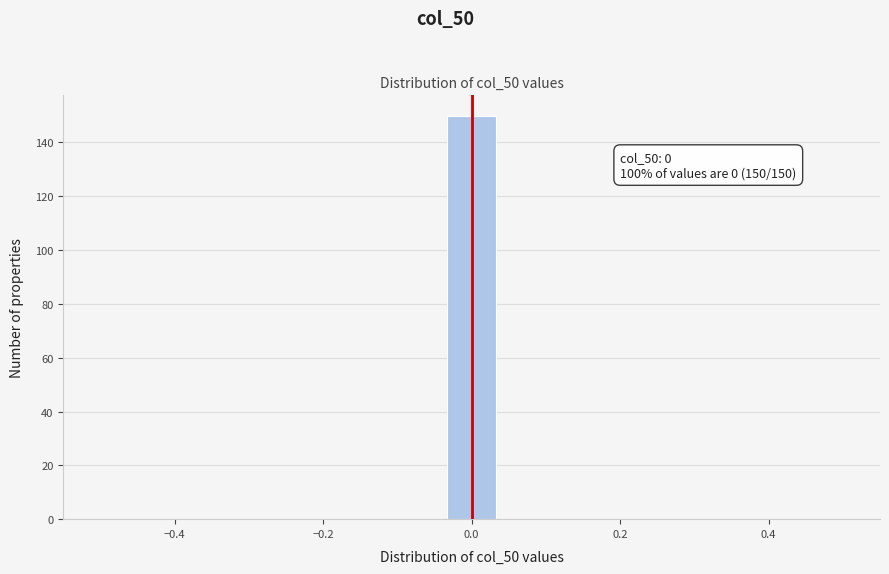

Around what value on the x-axis is the tallest bar? Give the approximate position of its centre, as read against the axis.

0.00